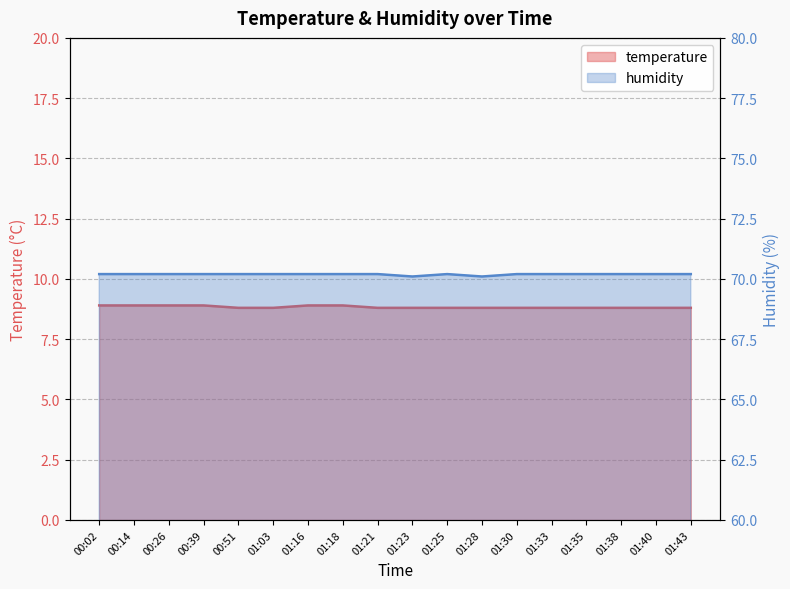

Read the humidity value at 00:26.

70.2